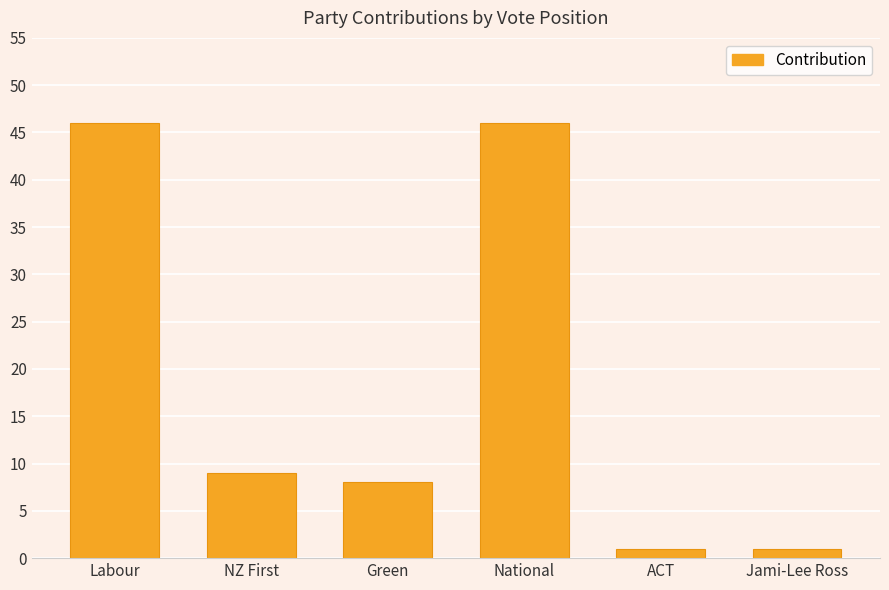

What is the difference between the maximum and minimum values?

45